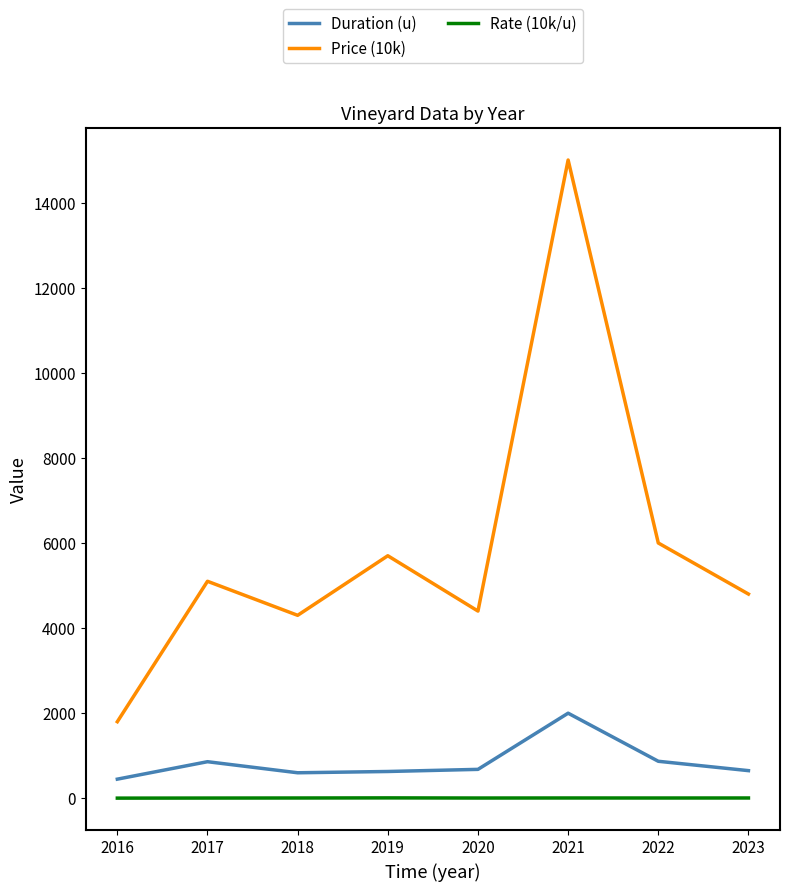

At which category does Price (10k) reach its first local peak?

2017